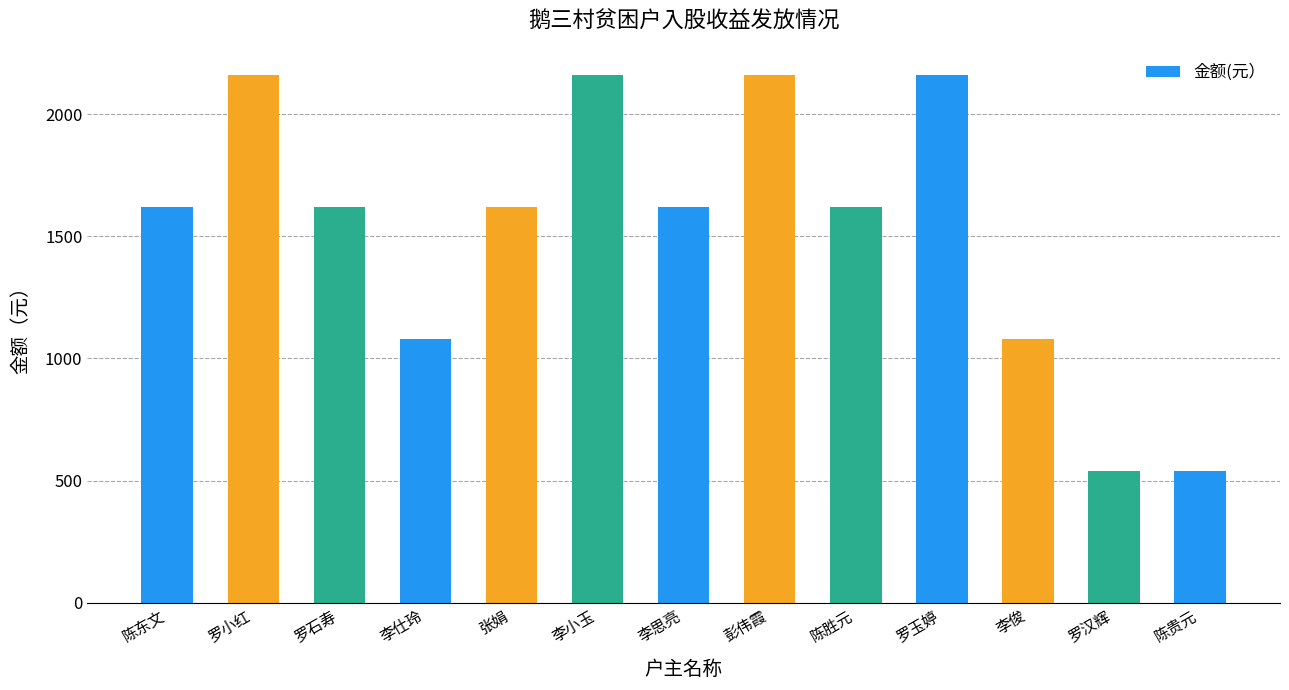

What is the value of the 13th bar from the left?

540